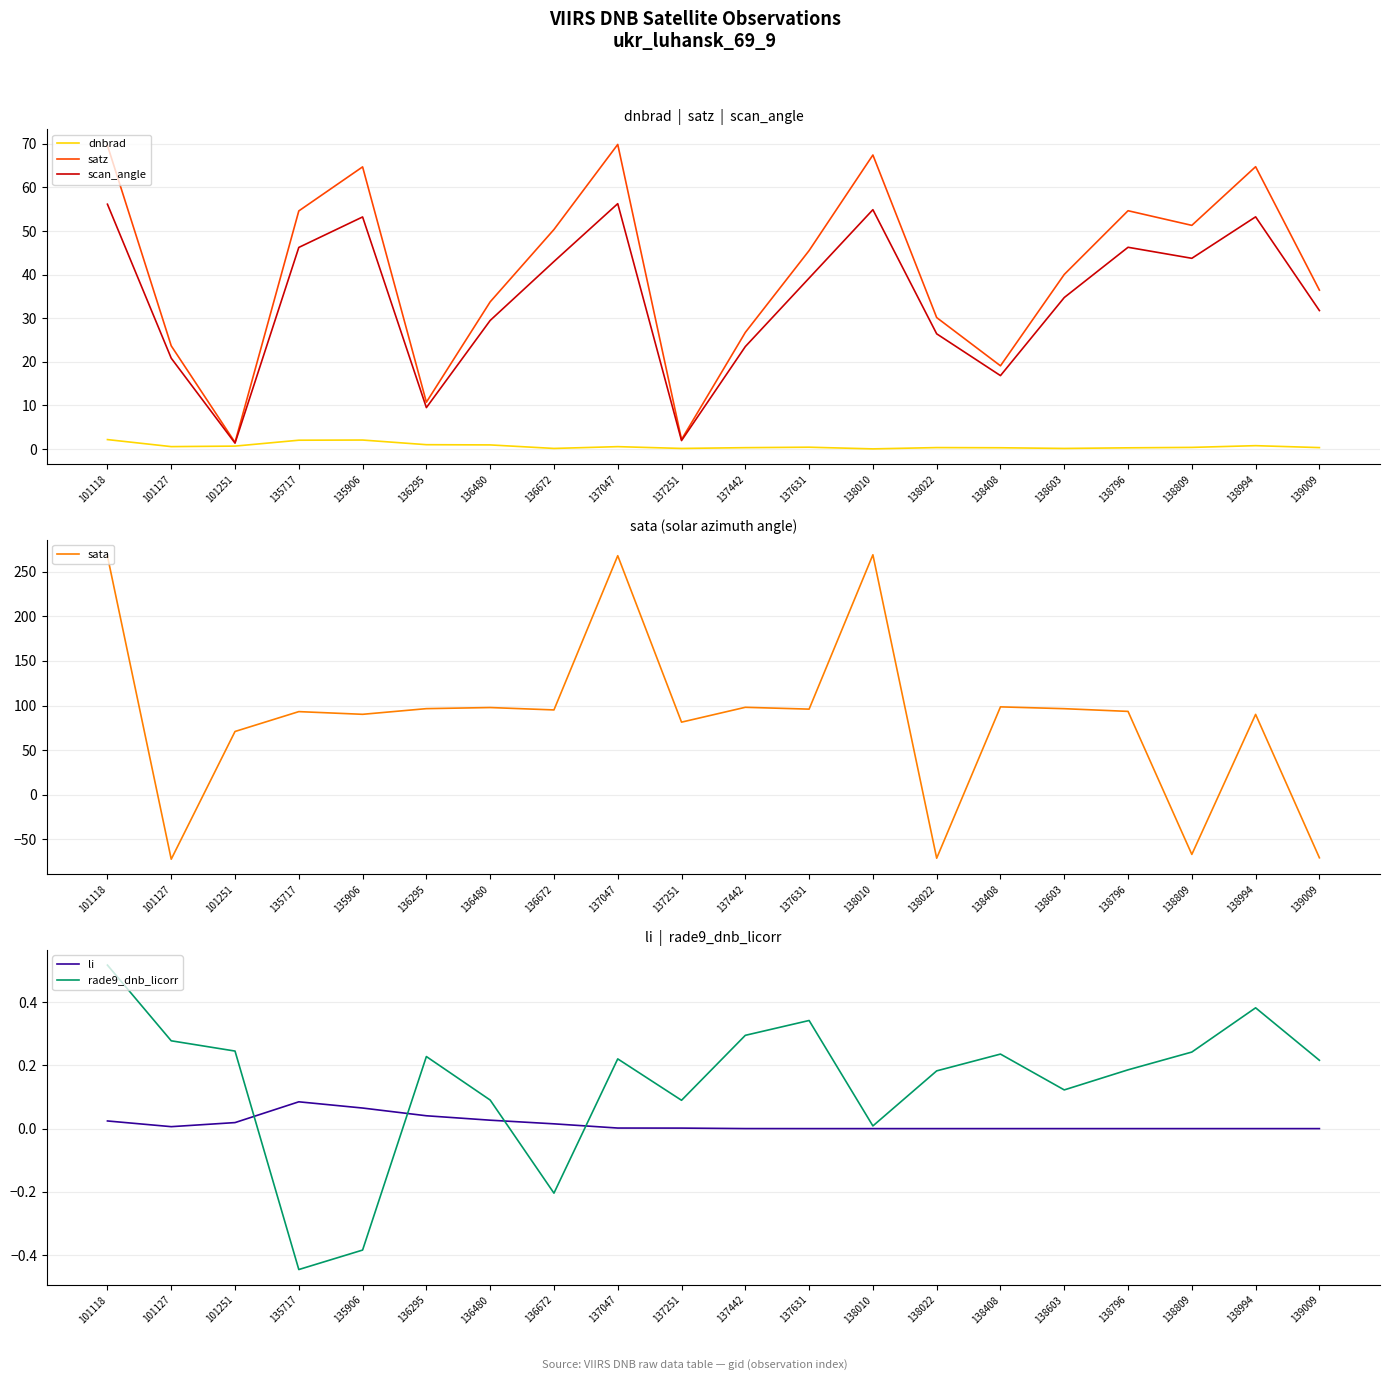

Between 136672 and 138994, which series saw the biggest shift?

satz